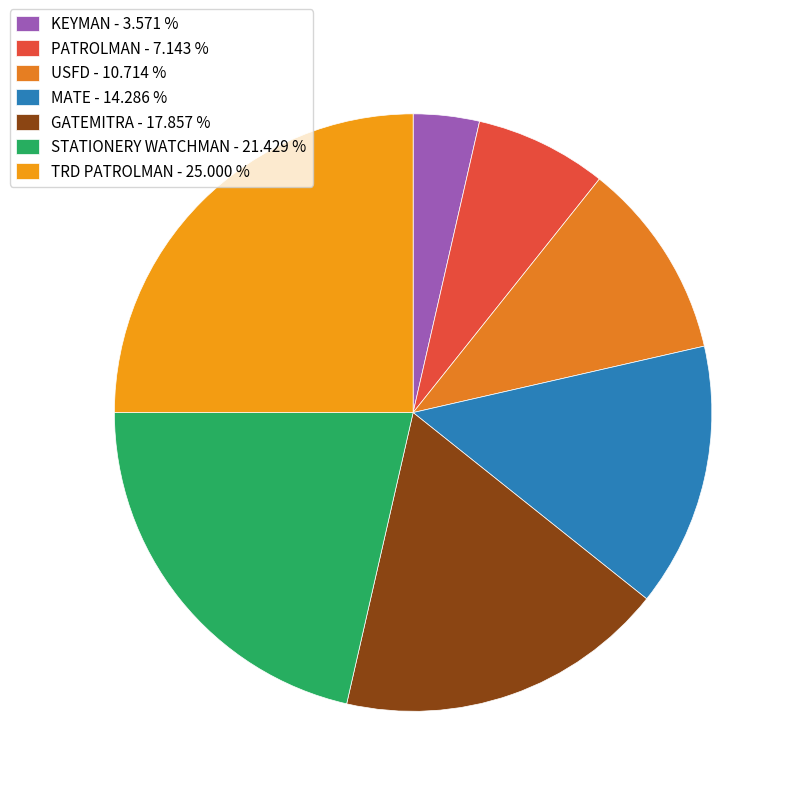

To the nearest percent, what percentage of the pie is MATE?

14%